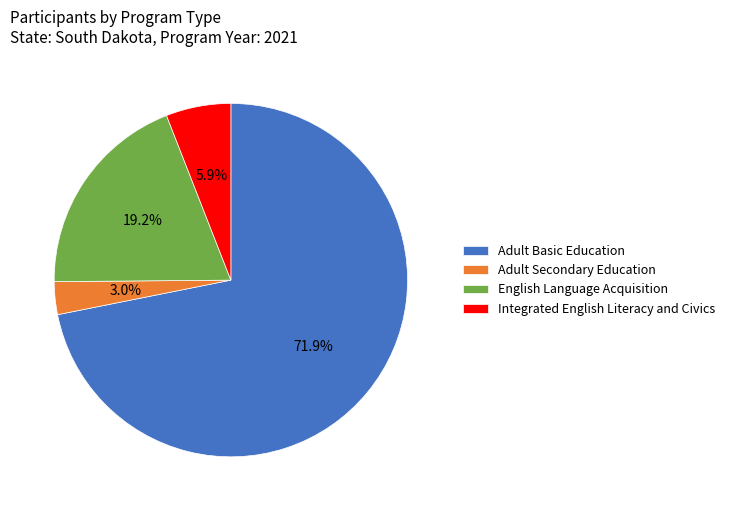

Does English Language Acquisition represent more than half of the total?

No